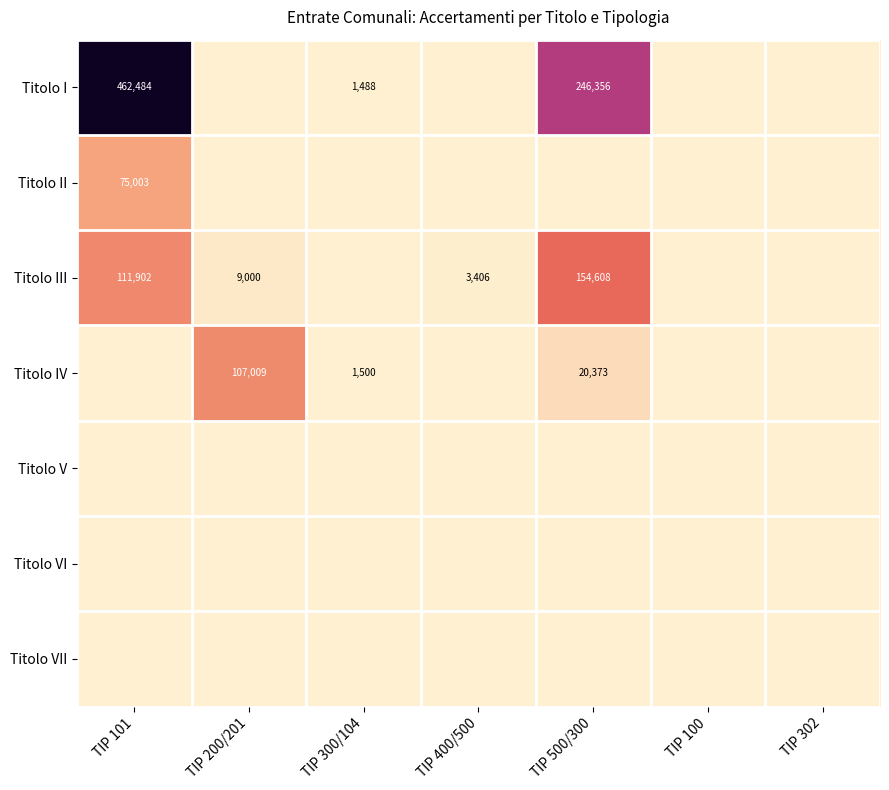

The Titolo I series shows 208452.6 at TIP 200/201. True or false?

False